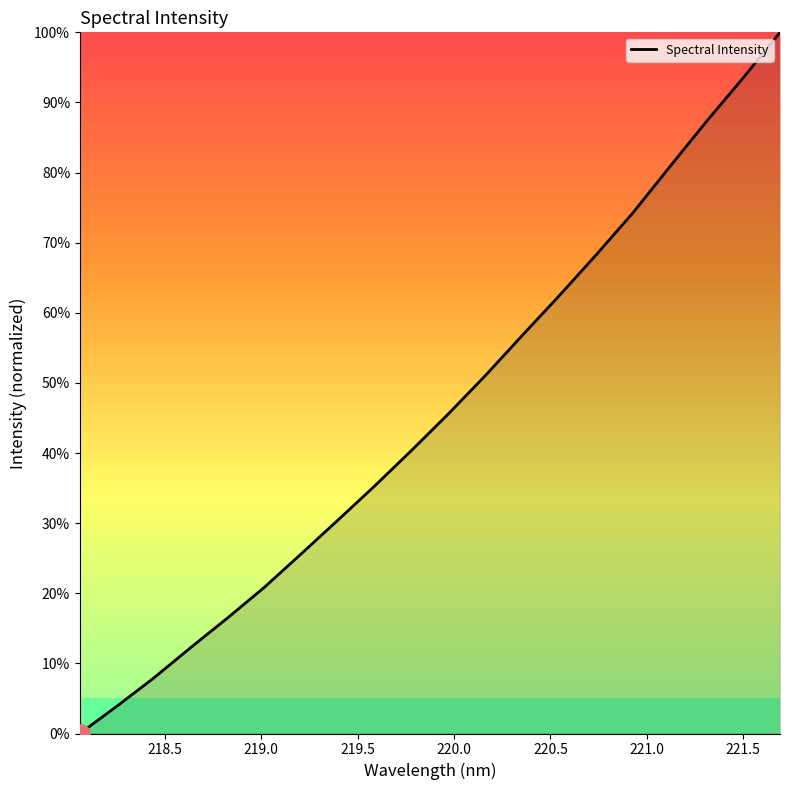

Reading left to right, what are all the values shown in this chart?

0.0	3.9	7.9	12.2	16.5	20.8	25.6	30.4	35.3	40.4	45.6	51.0	56.8	62.4	68.2	74.2	80.8	87.3	93.5	100.0